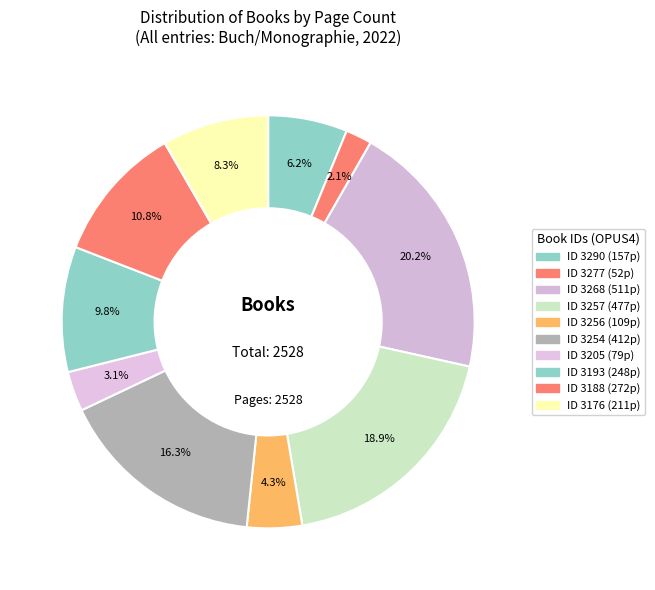

How many slices are in this pie chart?

10